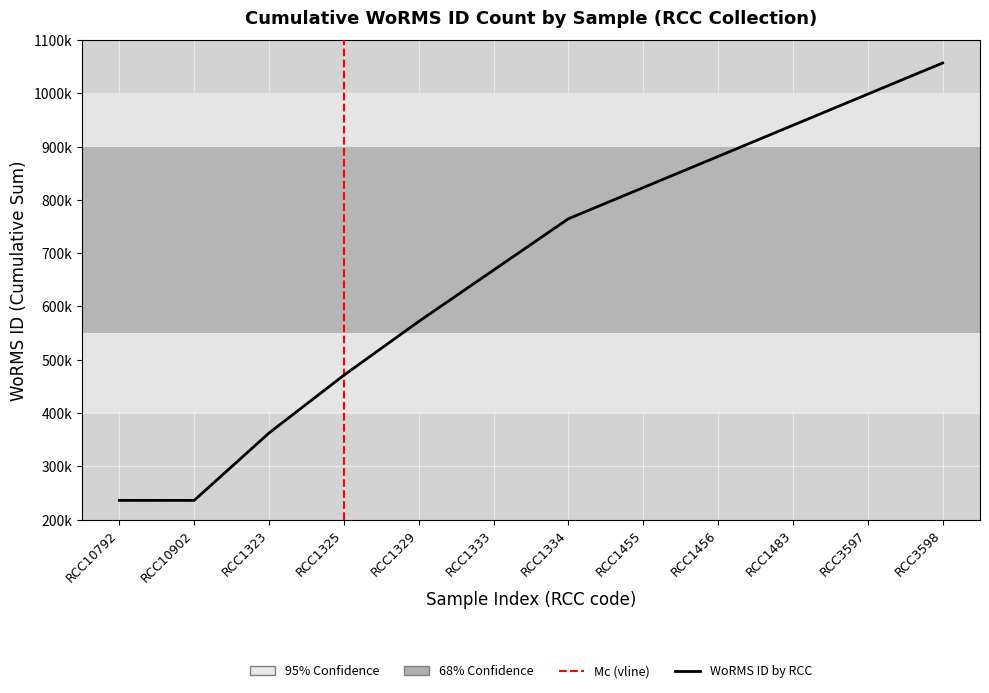

What is the difference between the second highest and minimum values?

762802